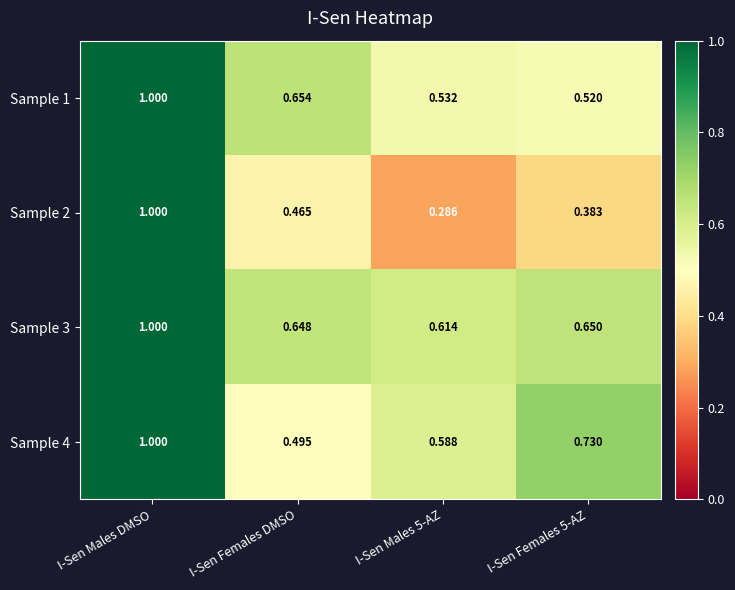

What is the greatest value displayed?

1.0